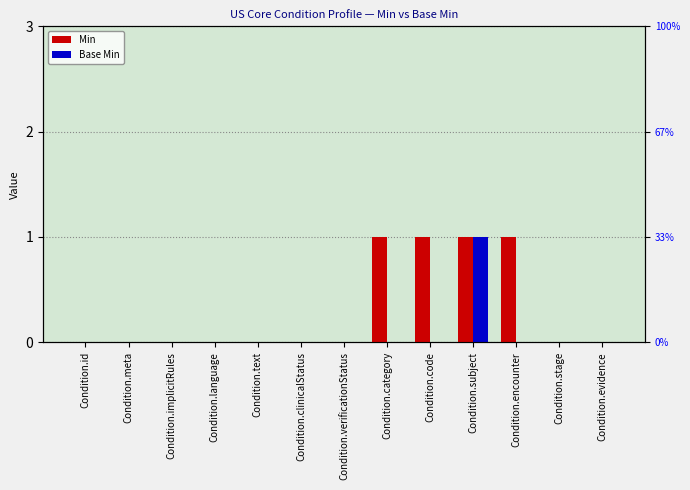

The value of Base Min at Condition.category is 0. True or false?

True